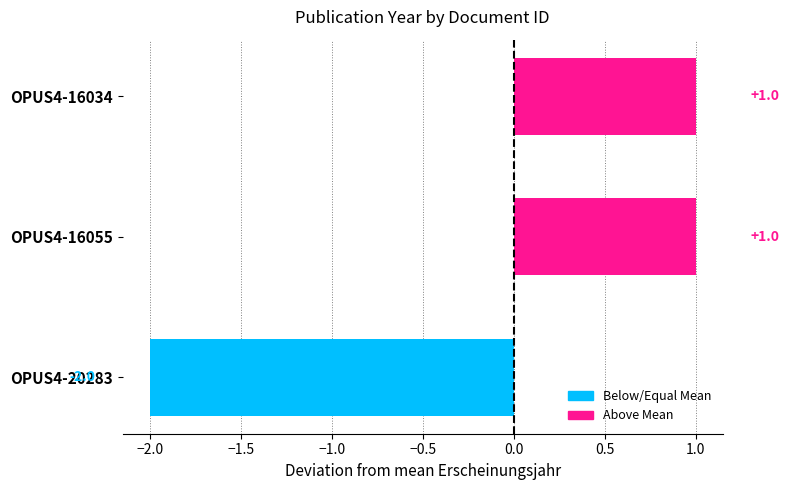

Reading bottom to top, extract all data points from this chart.

OPUS4-20283=-2	OPUS4-16055=1	OPUS4-16034=1